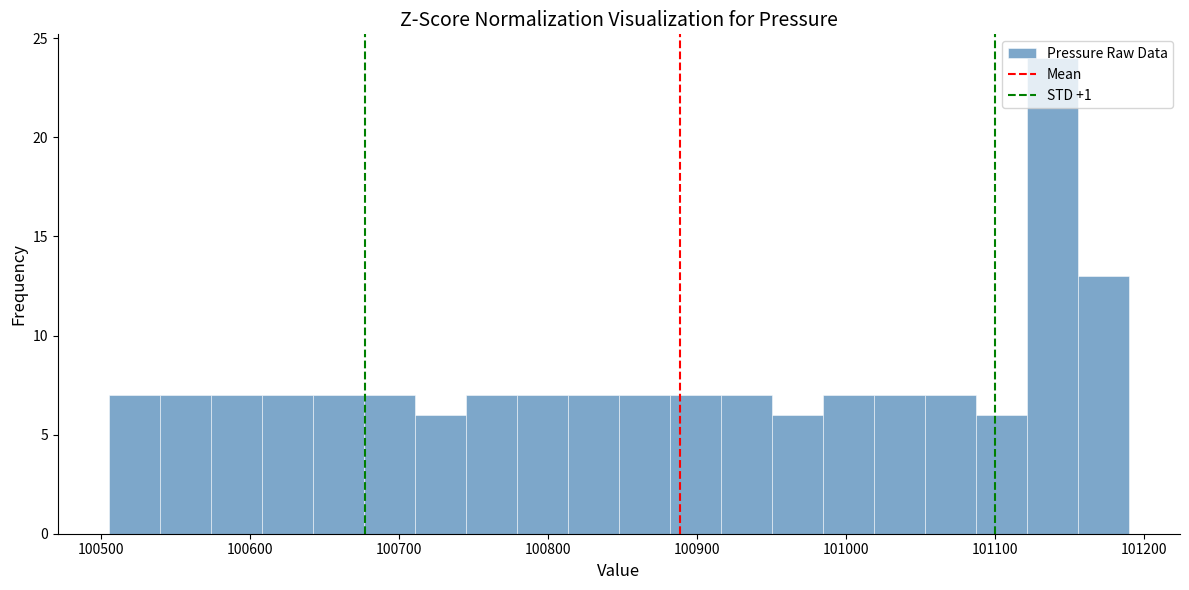

Read against the x-axis, roughly where is the centre of the tallest bar?

101140